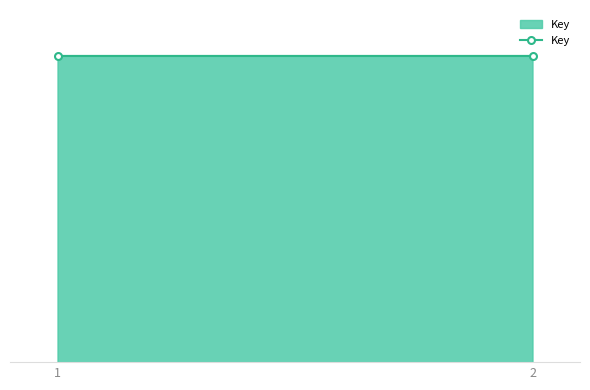

The value at 1 is 48461311. True or false?

False